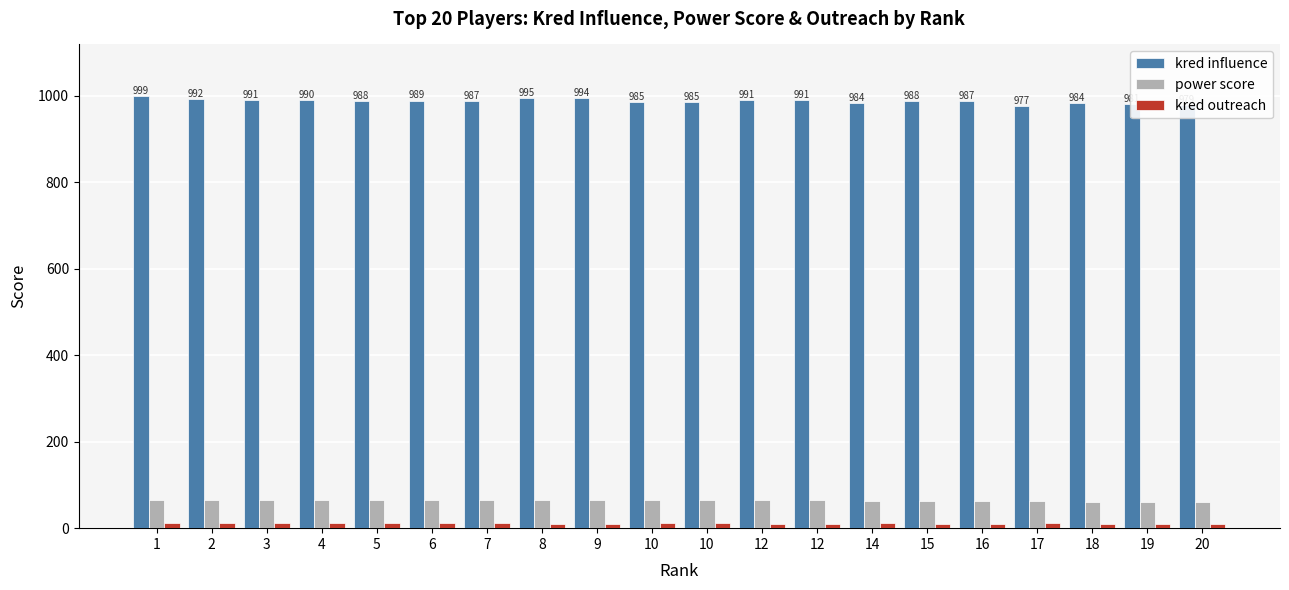

True or false: kred outreach has a value of 4 at 7.

False